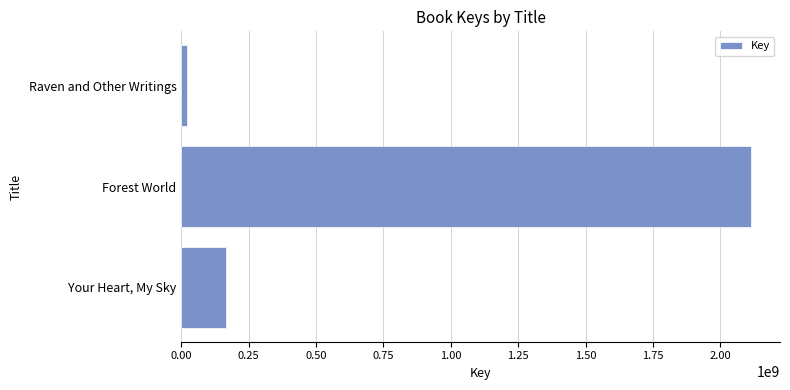

Count the number of data series in this chart.

1